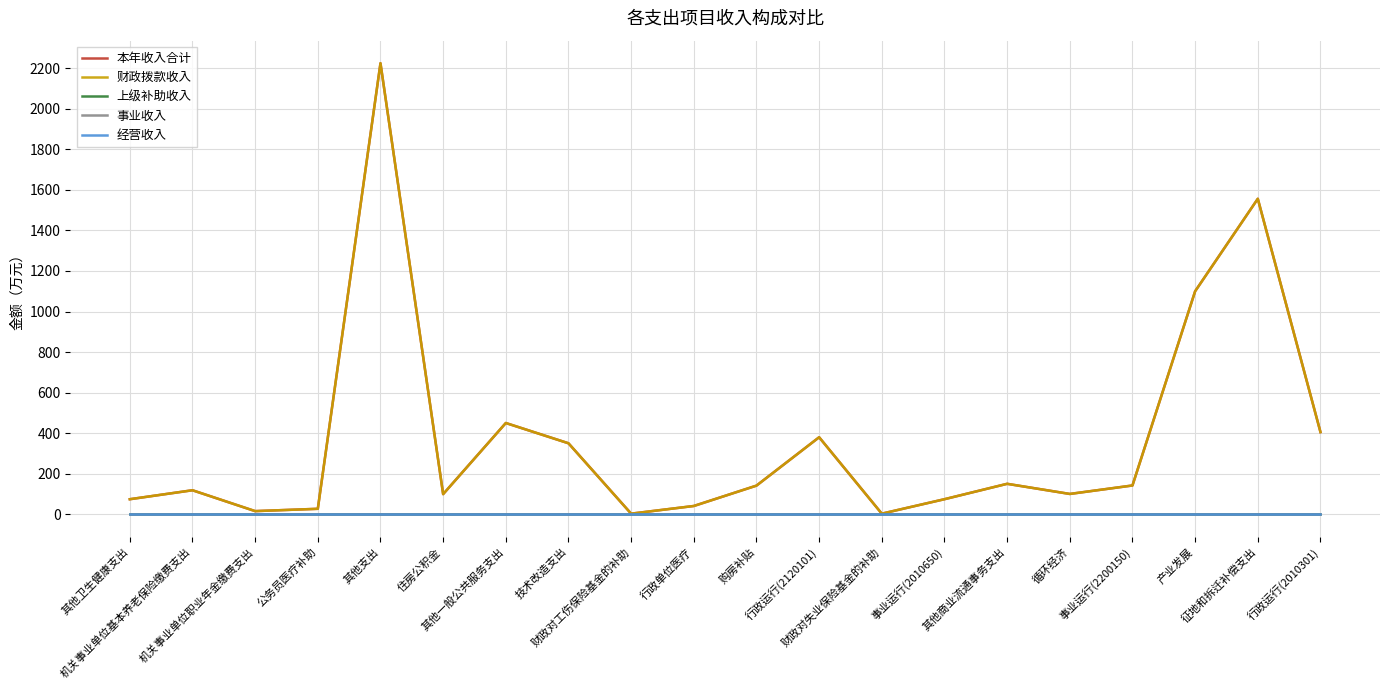

Rank the series by their maximum value, from lowest to highest.

上级补助收入, 事业收入, 经营收入, 本年收入合计, 财政拨款收入